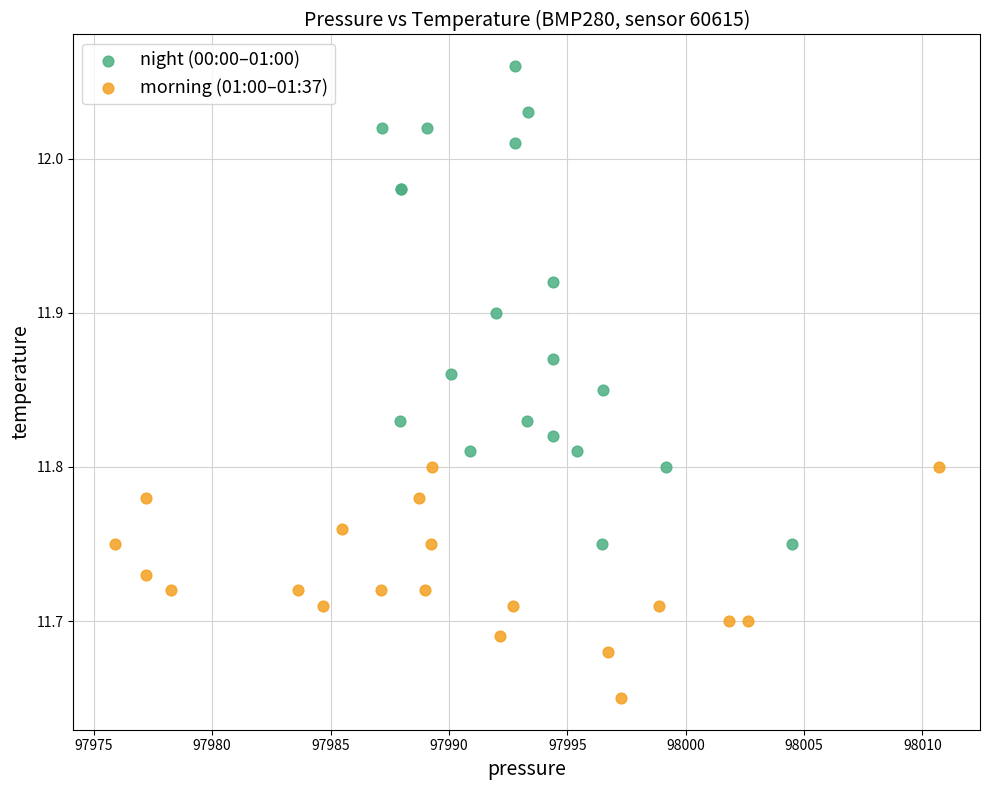

Which series reaches the maximum Y coordinate?

night (00:00–01:00)